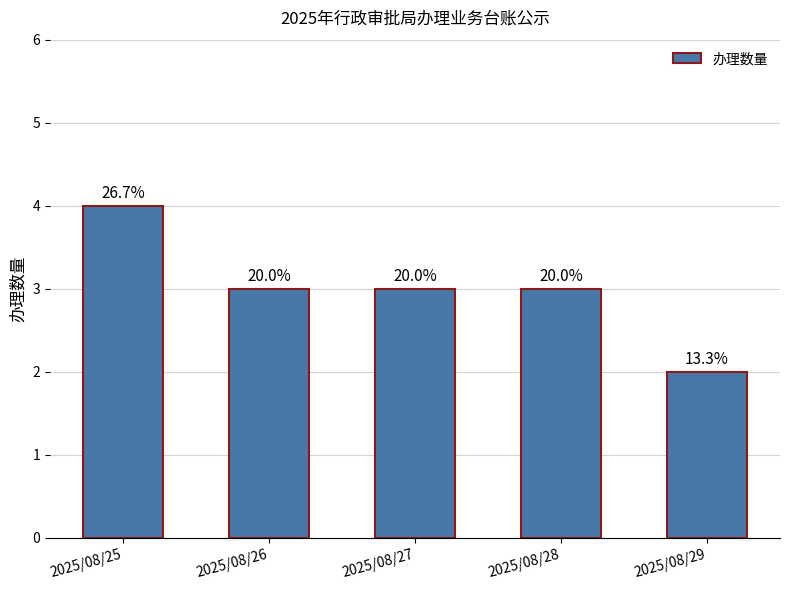

Reading left to right, list all the values displayed in this chart.

4	3	3	3	2